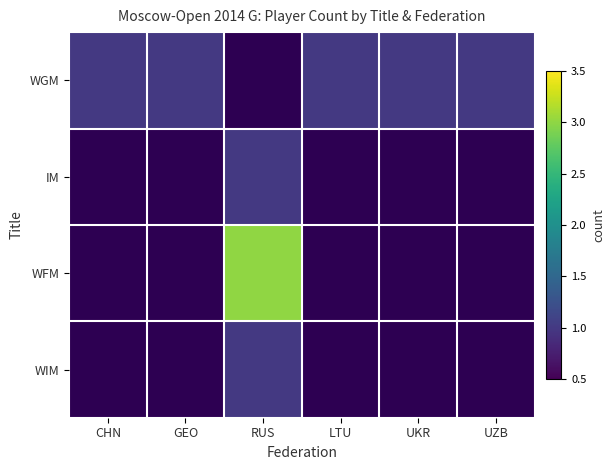

At how many categories does at least one series exceed 1?

1